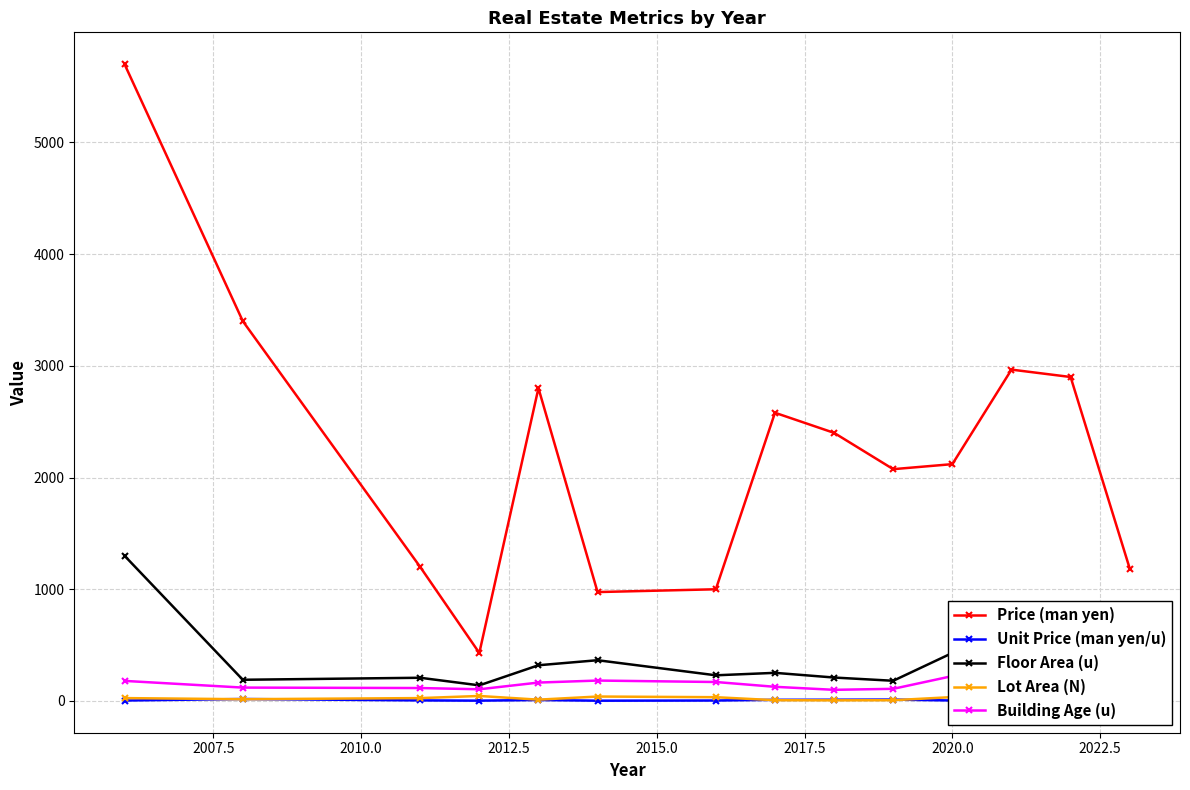

Rank the series by their maximum value, from lowest to highest.

Unit Price (man yen/u), Lot Area (N), Building Age (u), Floor Area (u), Price (man yen)